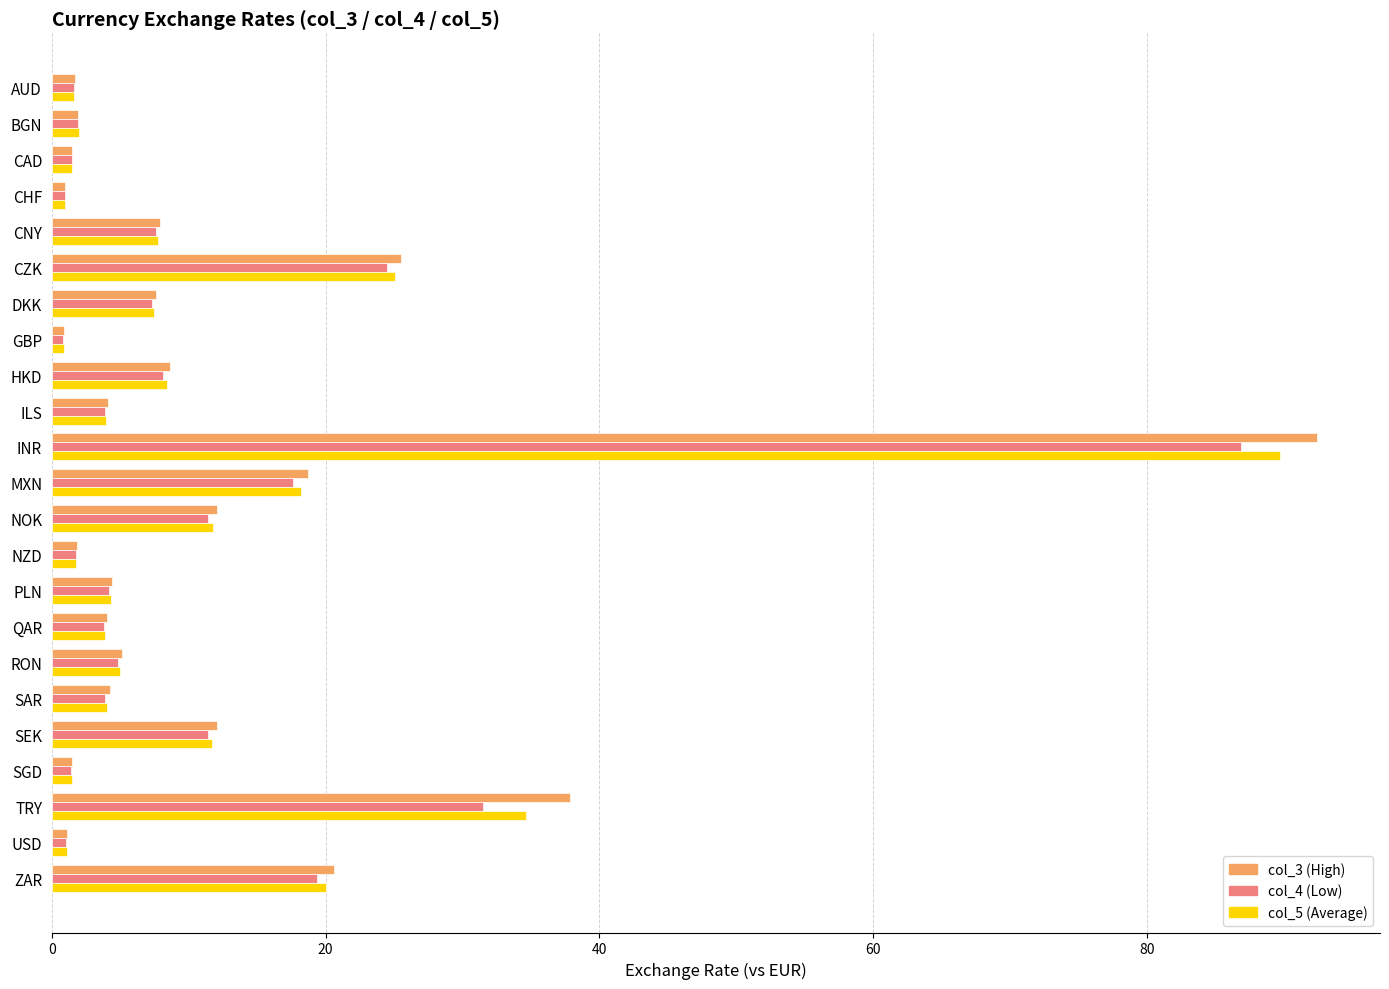

Count the number of categories in the chart.

23